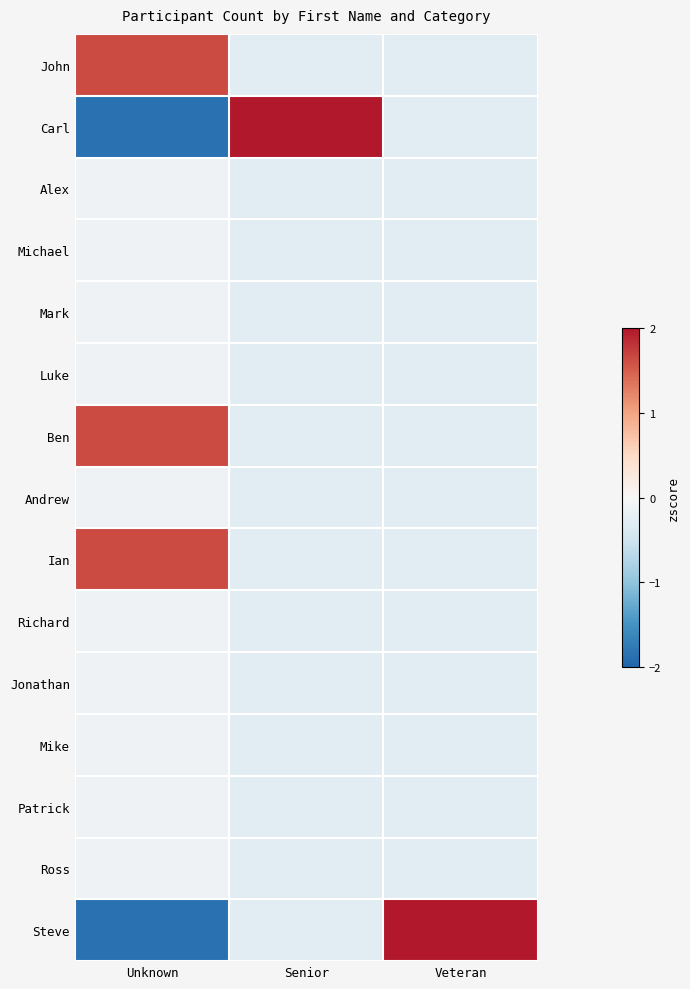

Reading left to right, what are all the values shown in this chart?

John: Unknown=1.6	Senior=-0.3	Veteran=-0.3
Carl: Unknown=-1.9	Senior=3.7	Veteran=-0.3
Alex: Unknown=-0.1	Senior=-0.3	Veteran=-0.3
Michael: Unknown=-0.1	Senior=-0.3	Veteran=-0.3
Mark: Unknown=-0.1	Senior=-0.3	Veteran=-0.3
Luke: Unknown=-0.1	Senior=-0.3	Veteran=-0.3
Ben: Unknown=1.6	Senior=-0.3	Veteran=-0.3
Andrew: Unknown=-0.1	Senior=-0.3	Veteran=-0.3
Ian: Unknown=1.6	Senior=-0.3	Veteran=-0.3
Richard: Unknown=-0.1	Senior=-0.3	Veteran=-0.3
Jonathan: Unknown=-0.1	Senior=-0.3	Veteran=-0.3
Mike: Unknown=-0.1	Senior=-0.3	Veteran=-0.3
Patrick: Unknown=-0.1	Senior=-0.3	Veteran=-0.3
Ross: Unknown=-0.1	Senior=-0.3	Veteran=-0.3
Steve: Unknown=-1.9	Senior=-0.3	Veteran=3.7